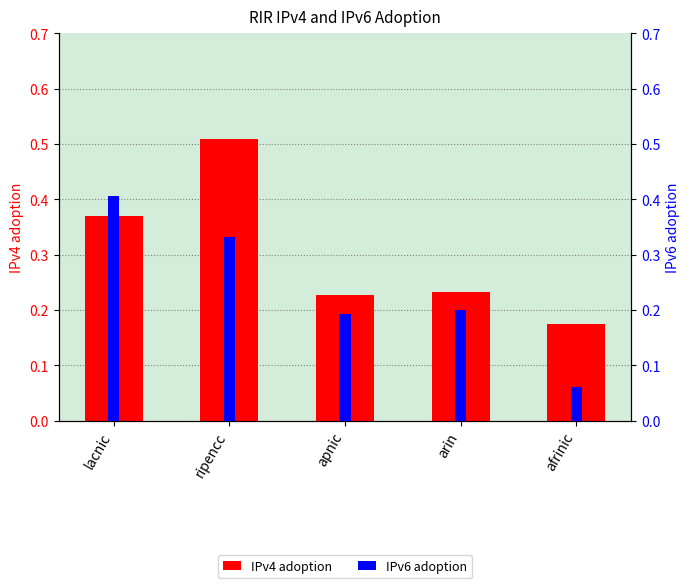

At which label does IPv6 adoption reach its minimum?

afrinic